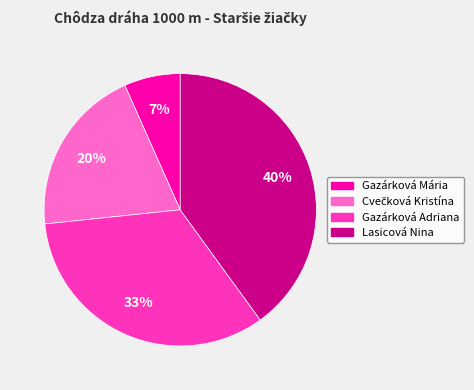

Which slice is the smallest?

Gazárková Mária